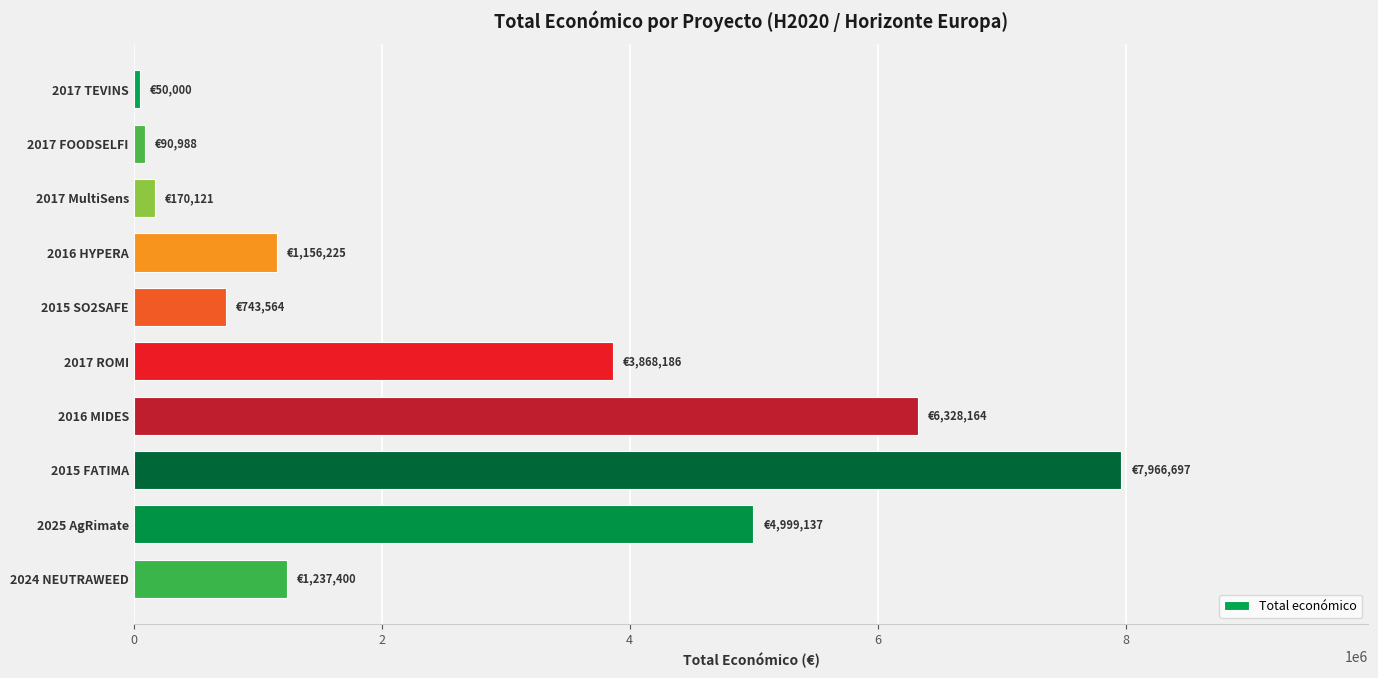

What is the change in value from 2015 SO2SAFE to 2017 ROMI?

+3124622